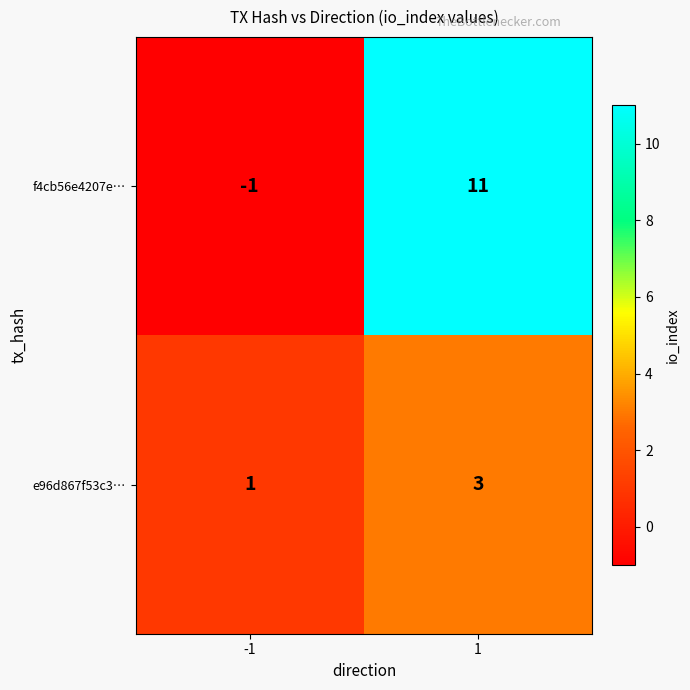

Reading right to left, list all the values displayed in this chart.

f4cb56e4207e…: 11	-1
e96d867f53c3…: 3	1